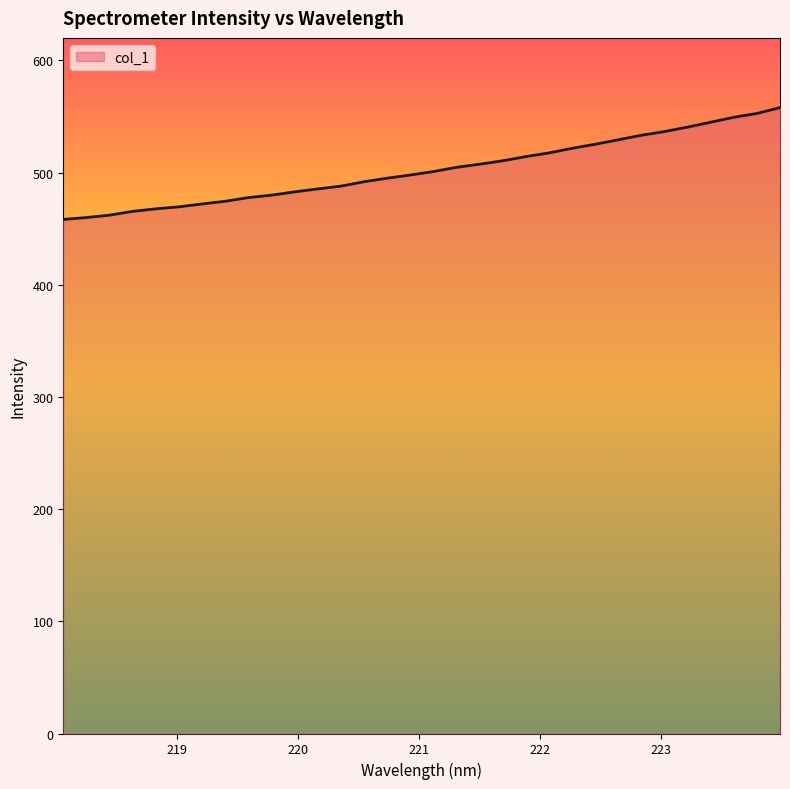

What is the maximum value shown in the chart?

557.8